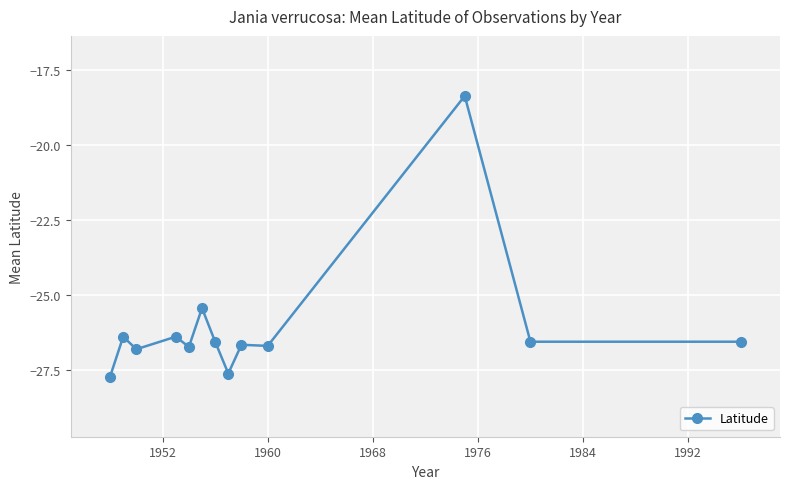

What is the difference between the maximum and second lowest values?

9.2